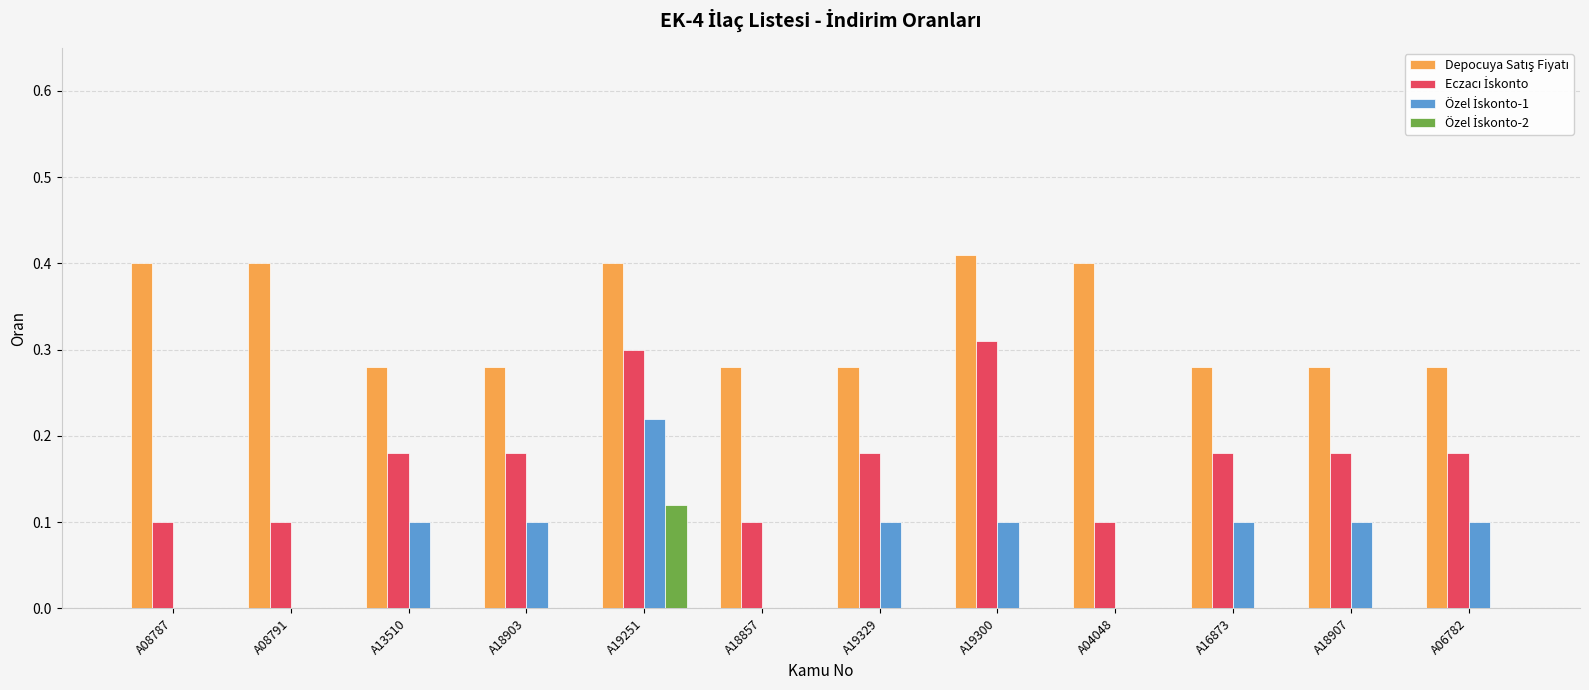

At which category is the sum across all series the highest?

A19251